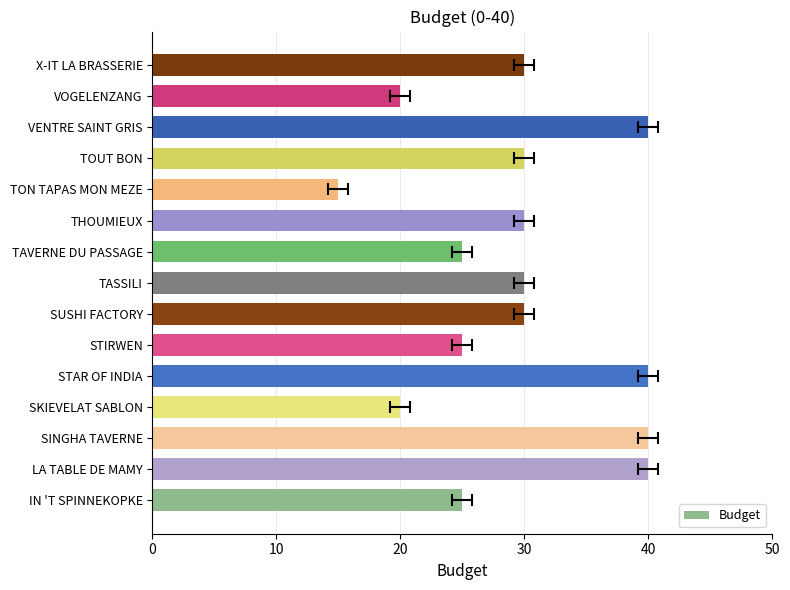

What is the ratio of the value at THOUMIEUX to the value at TAVERNE DU PASSAGE?

1.2